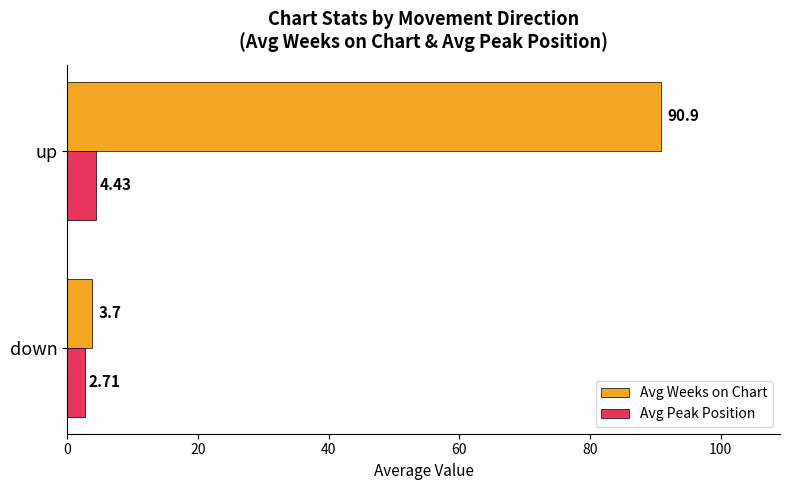

What is the greatest value displayed?

90.9